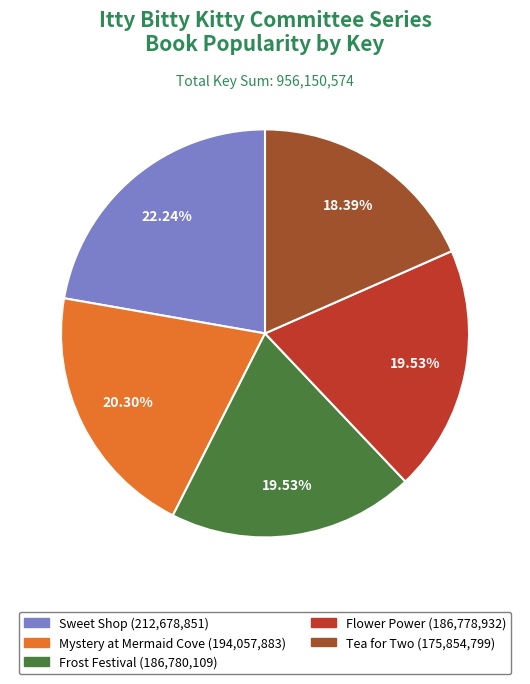

Is there a majority slice in this chart?

No